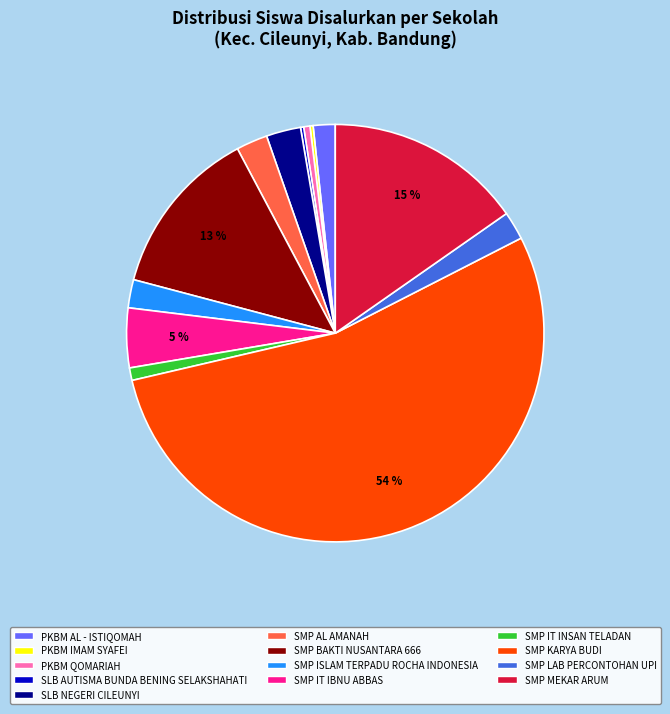

Is the sum of SMP AL AMANAH and SMP LAB PERCONTOHAN UPI greater than half?

No